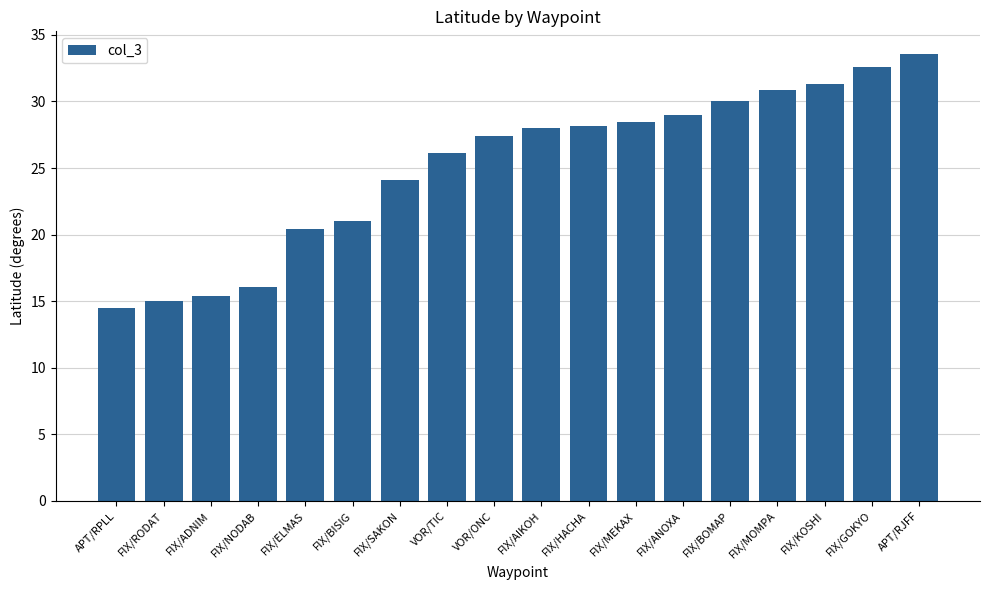

What is the difference between the maximum and minimum values?

19.1